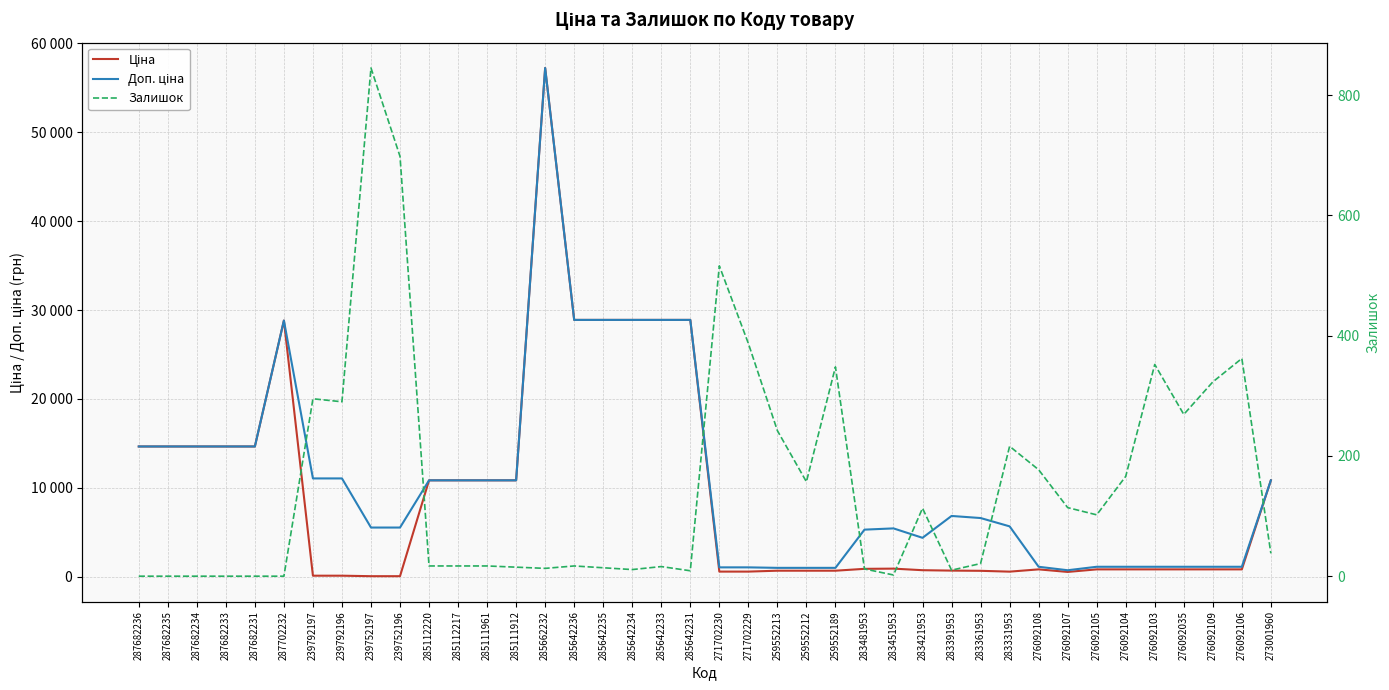

At which category is the sum across all series the highest?

285662232